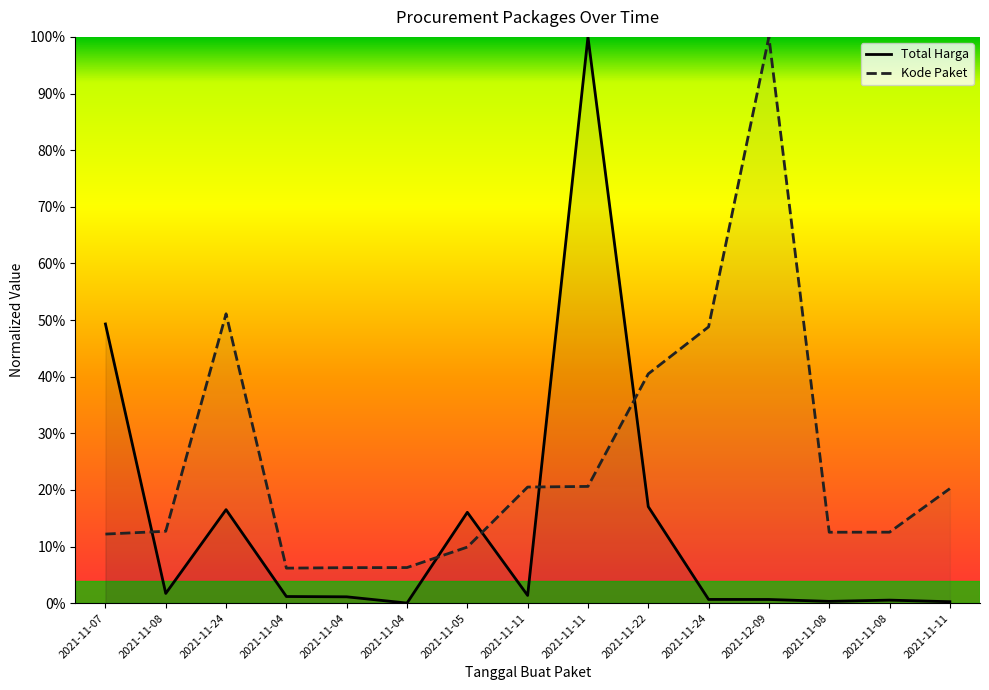

Does the chart have visible grid lines?

No